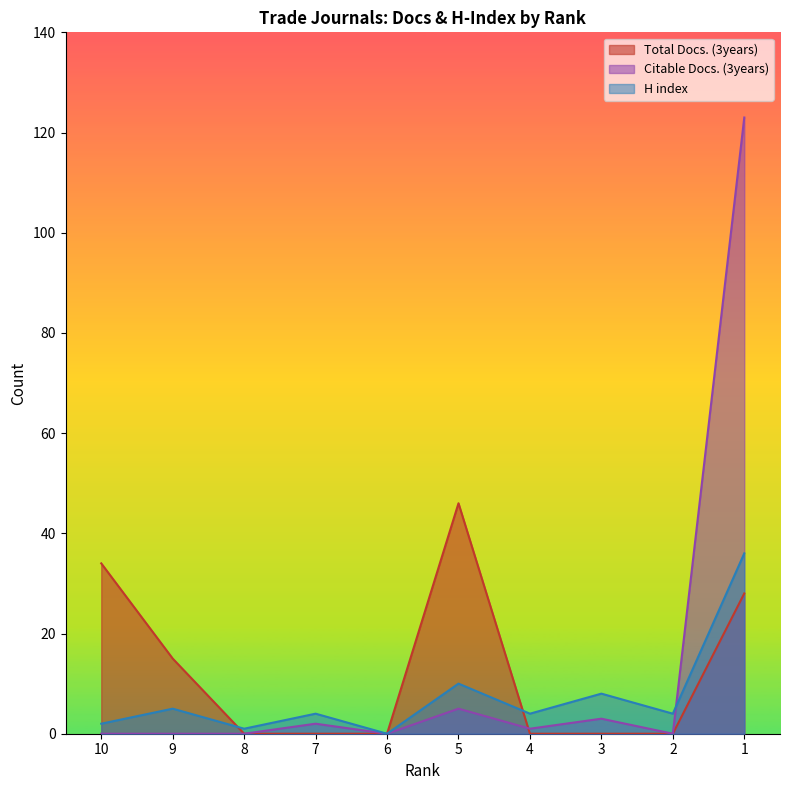

At how many categories does at least one series exceed 53?

1